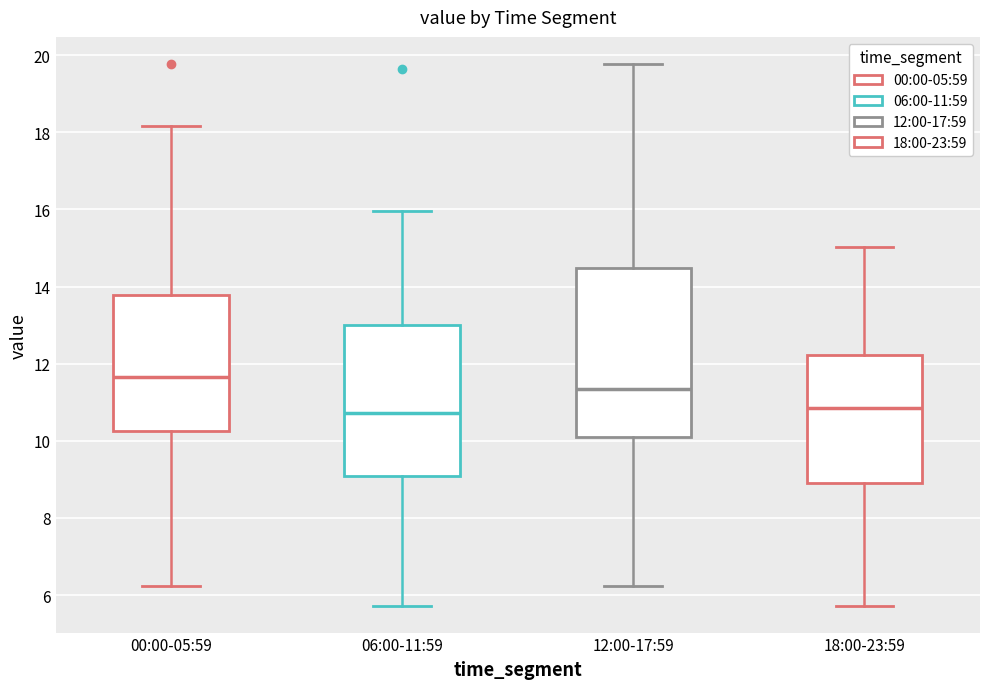

Reading left to right, read every box against the y-axis: the position of its median line, the range the box covers, and the ends of its whiskers. The values are not printed on the chart, so give them approximately, as read against the axis.

00:00-05:59: median 11.6, box 10.2 to 13.8, whiskers 6.2 to 18.2
06:00-11:59: median 10.8, box 9.2 to 13.0, whiskers 5.8 to 16.0
12:00-17:59: median 11.4, box 10.0 to 14.4, whiskers 6.2 to 19.8
18:00-23:59: median 10.8, box 9.0 to 12.2, whiskers 5.8 to 15.0